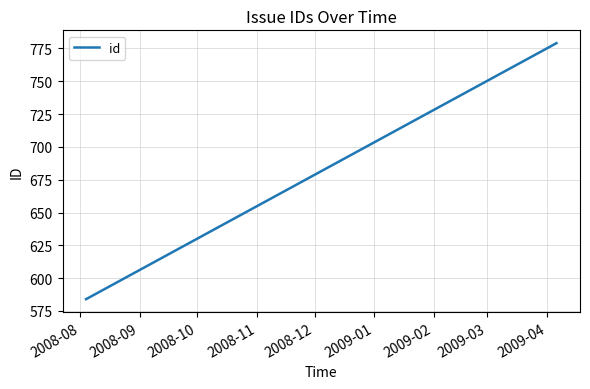

What is the difference between the maximum and minimum values?

195